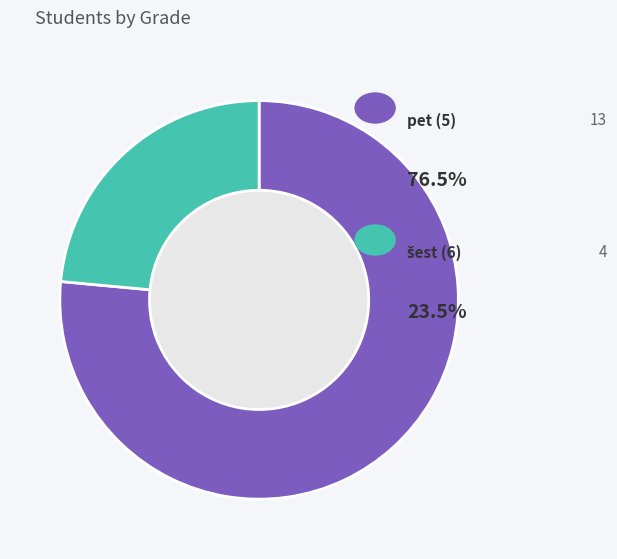

Is there a majority slice in this chart?

Yes